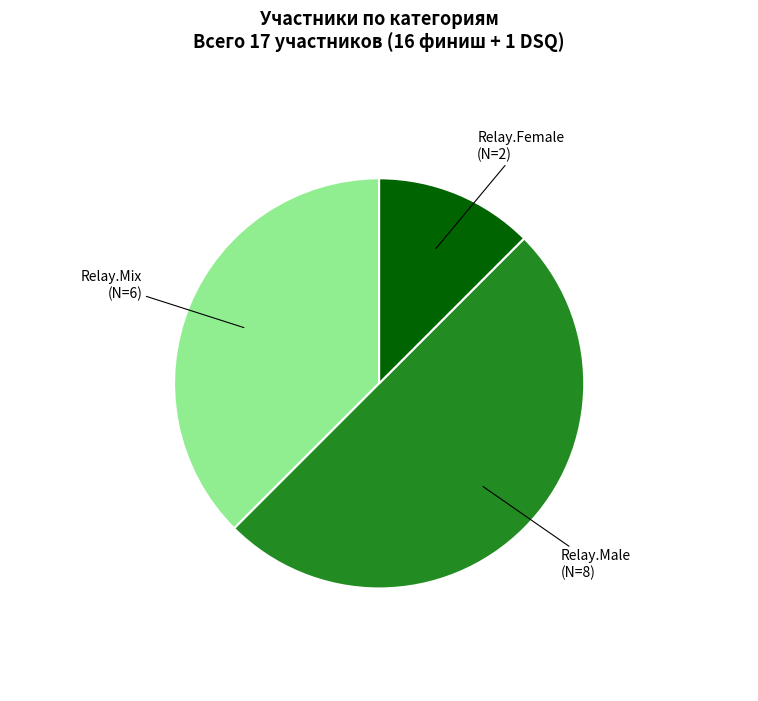

Count the number of slices in the pie.

3